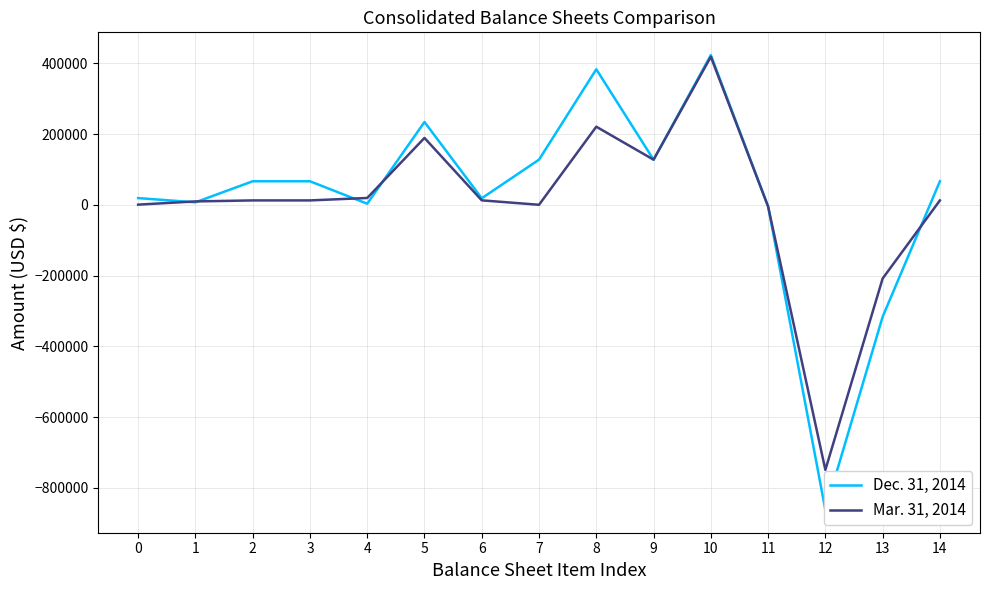

Reading left to right, what are all the values shown in this chart?

Dec. 31, 2014: 0=18918	1=6965	2=66467	3=66467	4=3050	5=233985	6=18429	7=127589	8=383053	9=127483	10=423189	11=-4537	12=-862721	13=-316586	14=66467
Mar. 31, 2014: 0=428	1=9494	2=12366	3=12366	4=19225	5=188985	6=12536	7=0	8=220746	9=127483	10=418429	11=-4957	12=-749335	13=-208380	14=12366